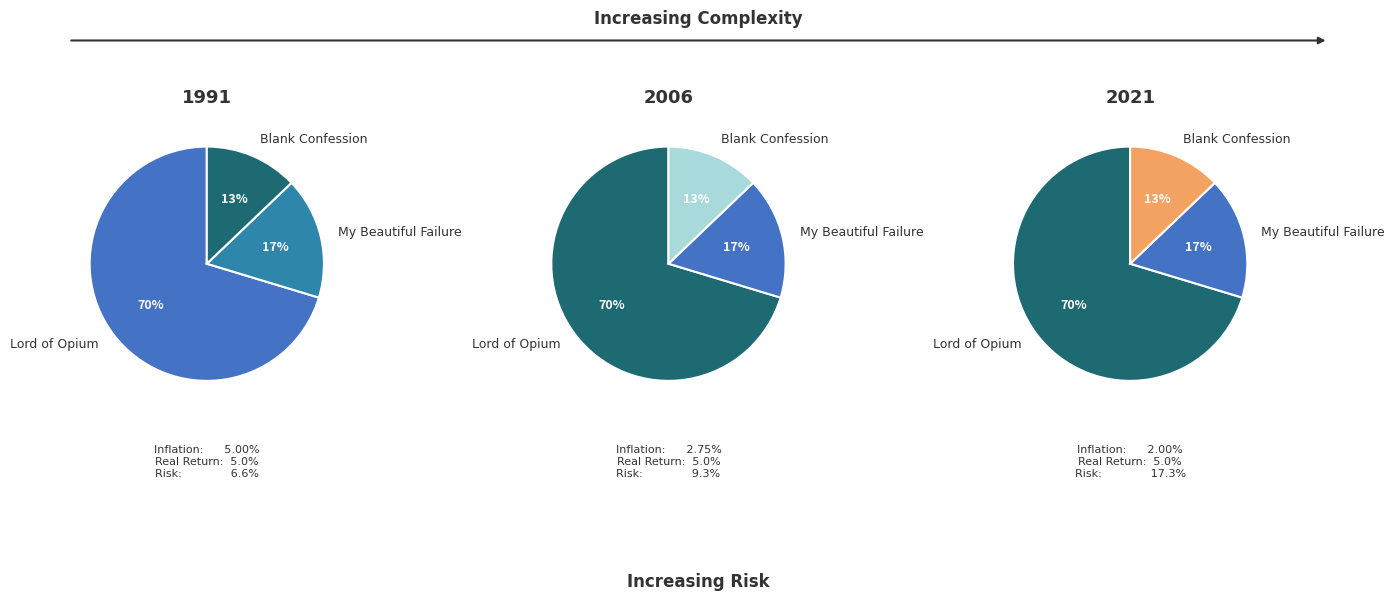

Approximately how many times larger is the value at Lord of Opium compared to My Beautiful Failure?

4.2